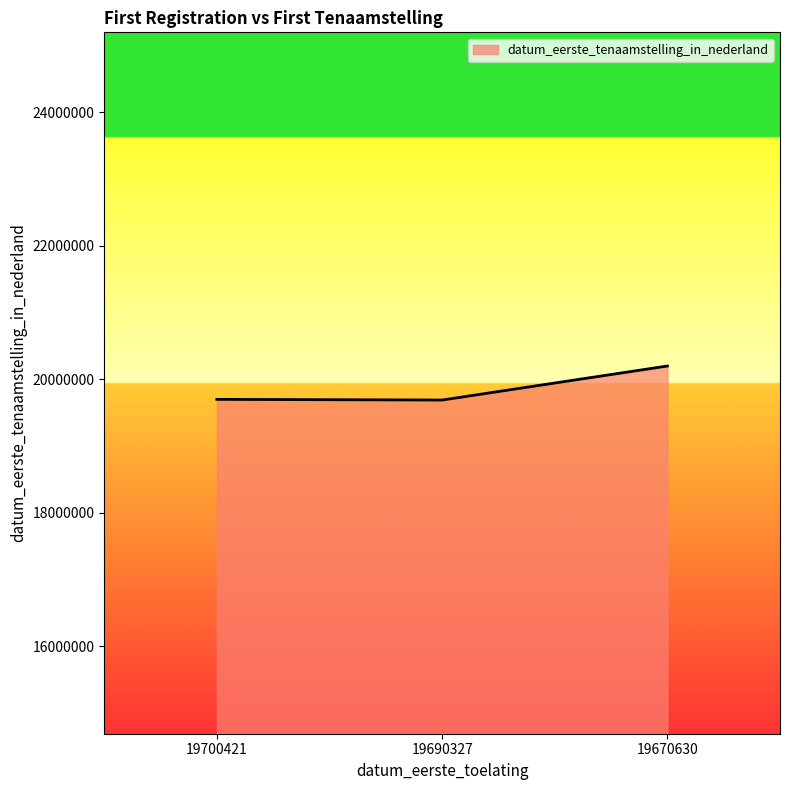

Which category has the highest value across all series?

19670630